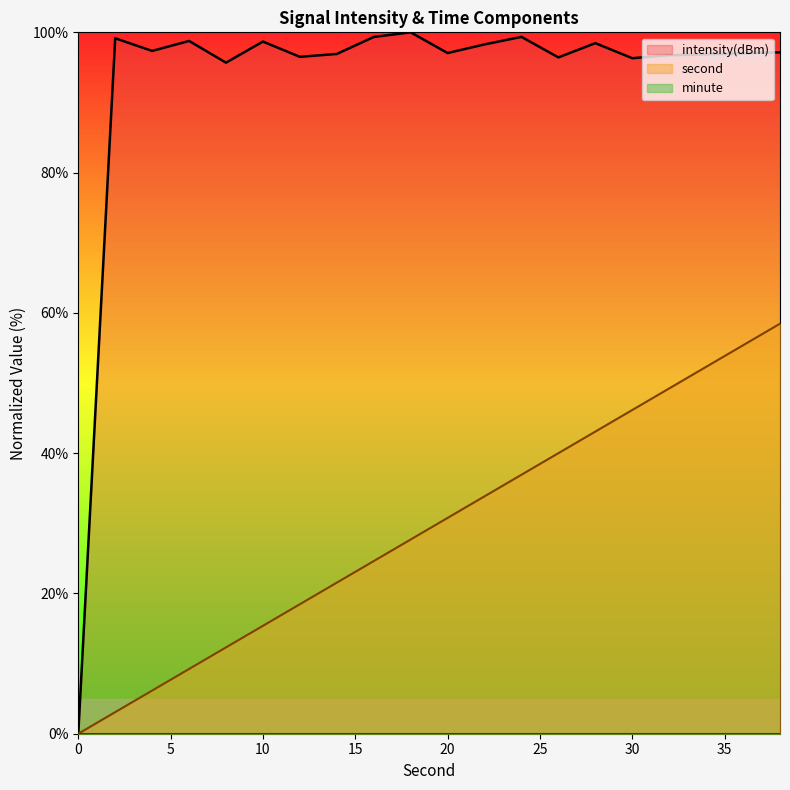

What is the sum of all intensity values?

1856.0